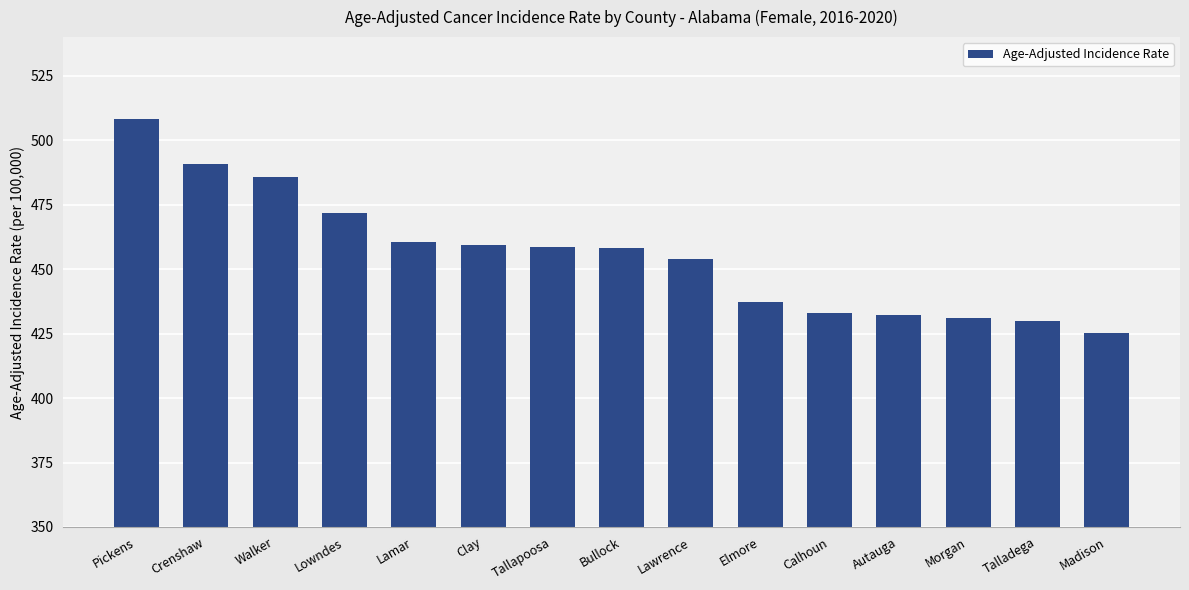

What is the maximum value shown in the chart?

508.2